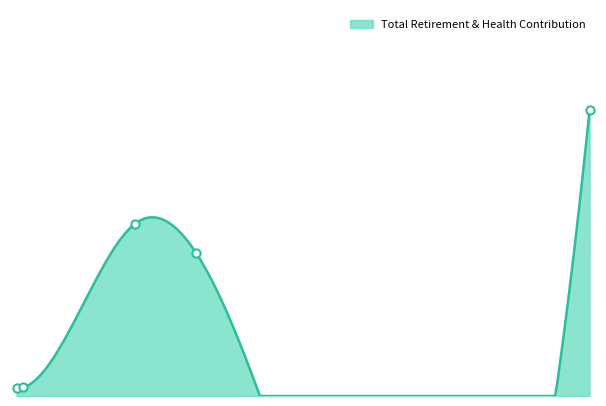

What is the ratio of the value at 101698 to the value at 14072?

35.8